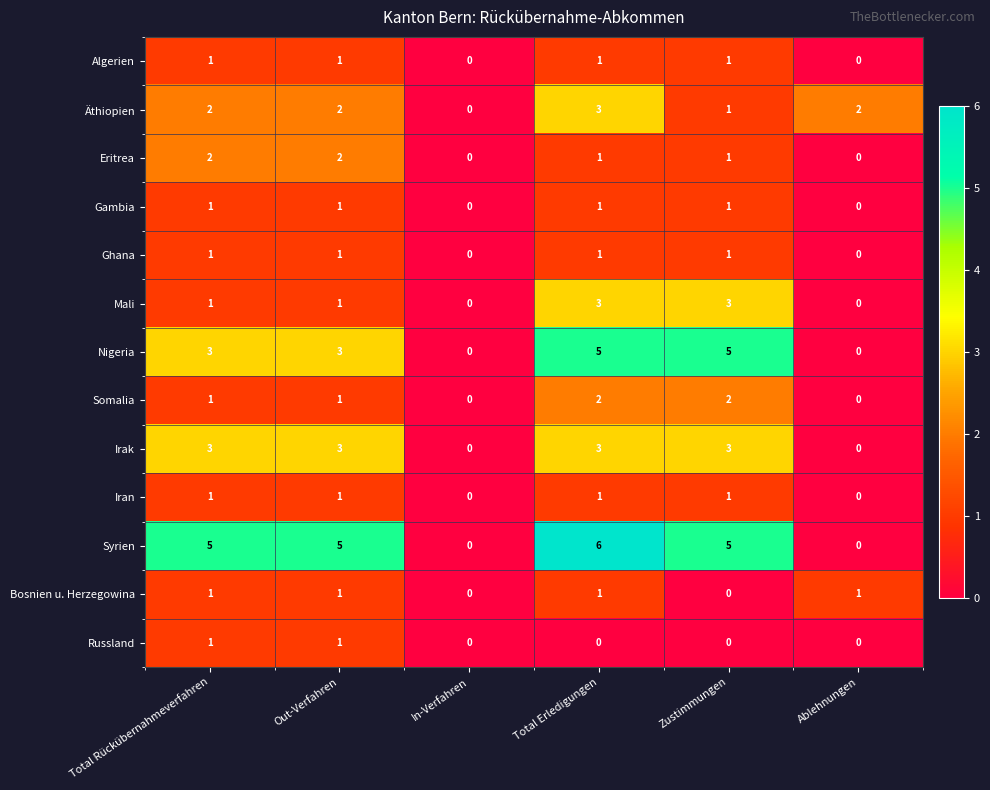

Is it true that Gambia equals 0 at Ablehnungen?

True